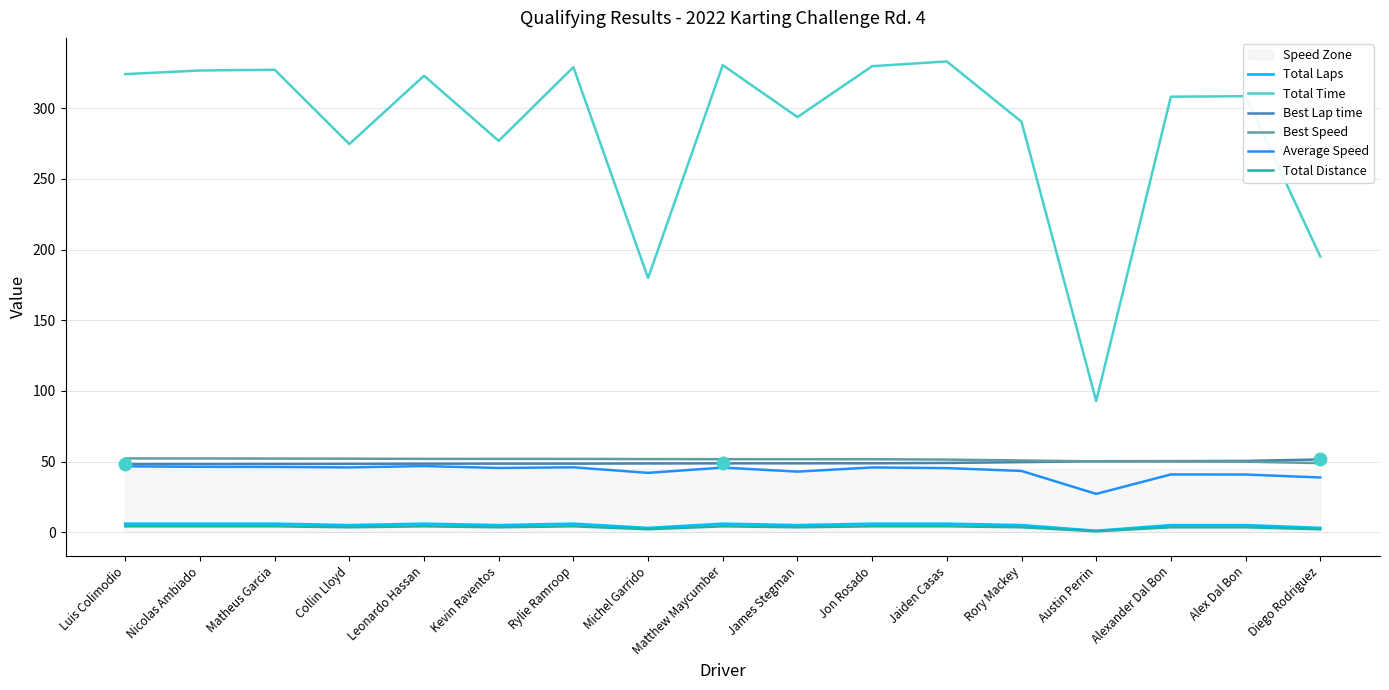

Where is Best Speed nearest to the value 50?

Alexander Dal Bon